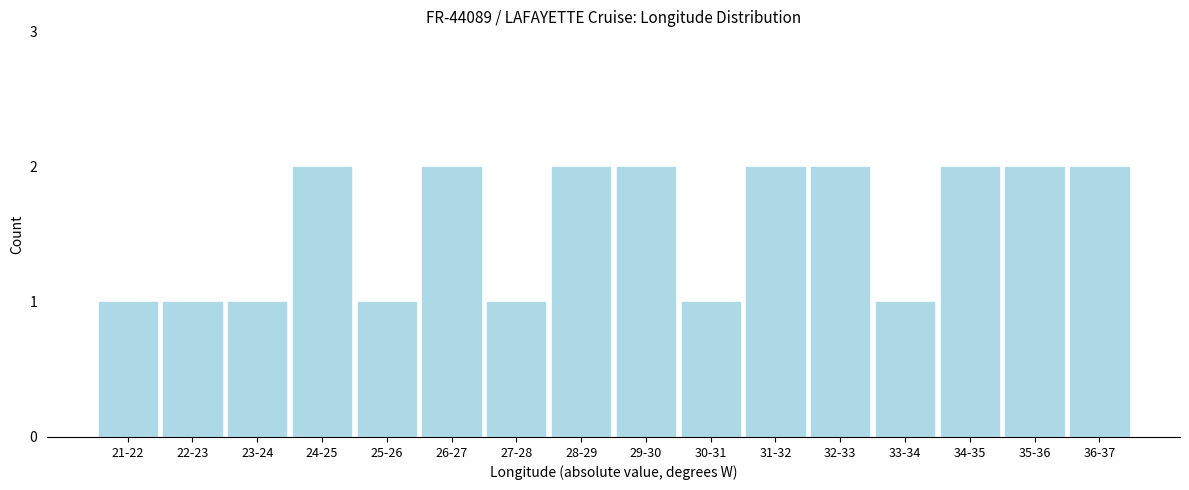

Reading left to right, transcribe all the data shown in this chart.

1	1	1	2	1	2	1	2	2	1	2	2	1	2	2	2